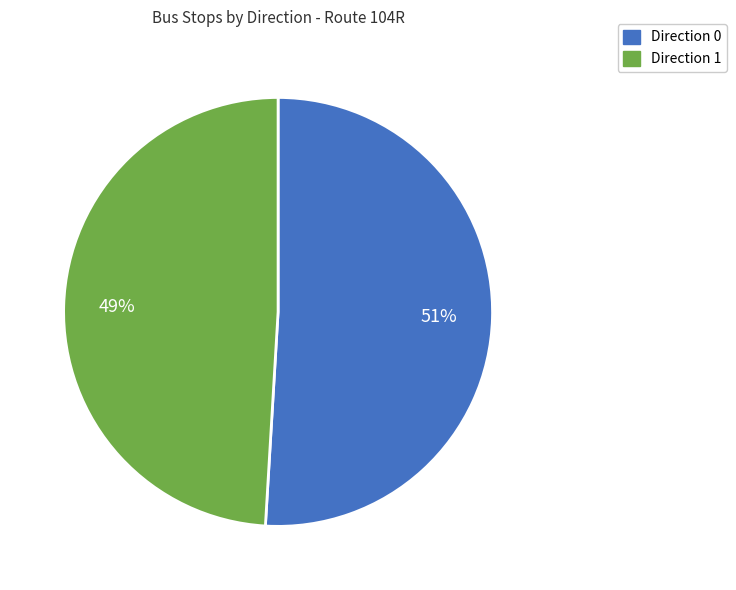

Combined, do Direction 1 and Direction 0 account for over 50%?

Yes